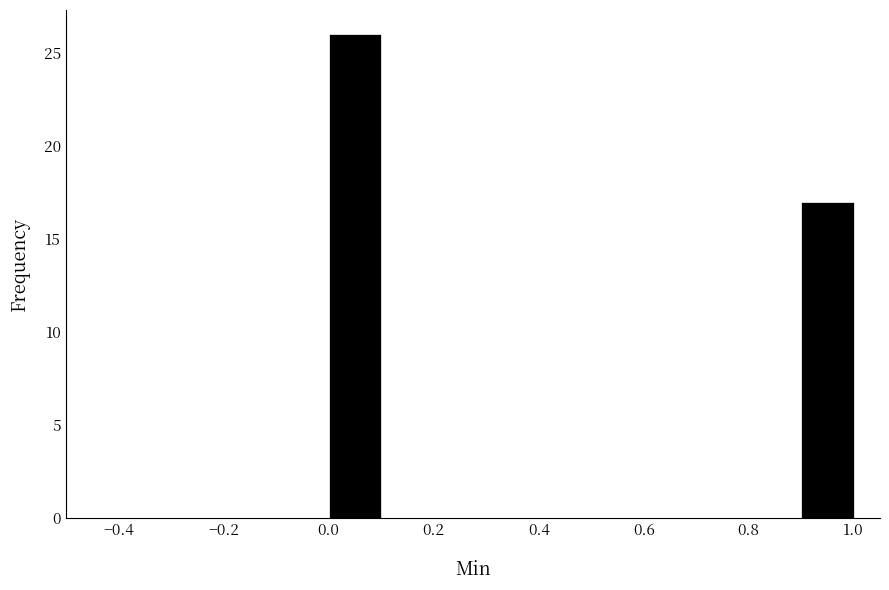

How tall is the bar that spans 0.0 to 0.1 on the x-axis? The values are not printed on the chart, so give them approximately, as read against the axis.

26